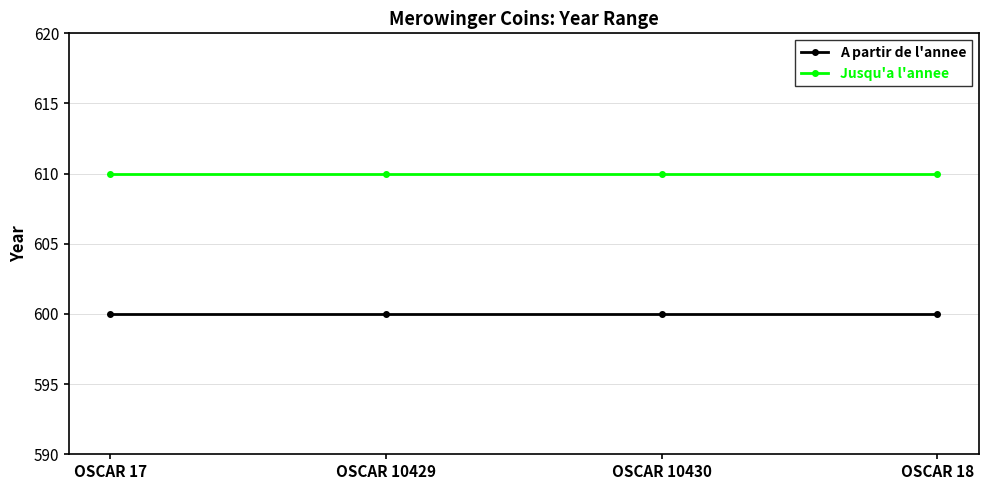

What are all the series names shown in the legend?

A partir de l'annee, Jusqu'a l'annee